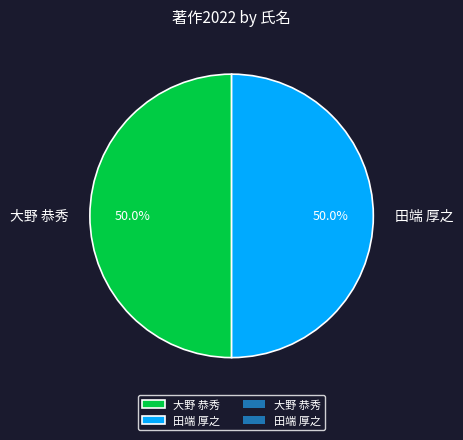

Count the number of slices in the pie.

2